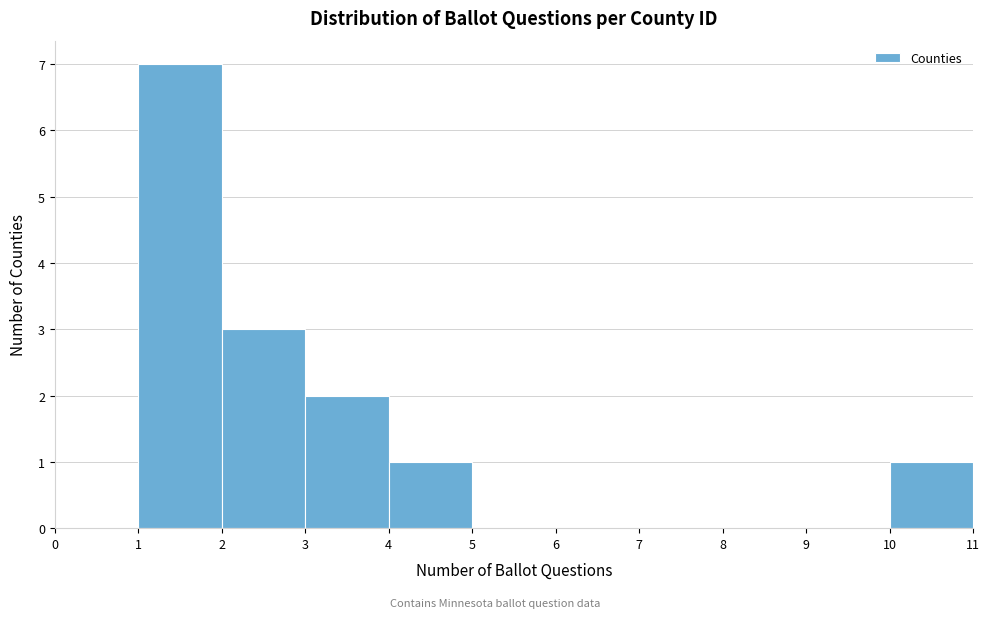

Reading left to right, list every bar in this chart as the range it spans on the x-axis followed by its height. The values are not printed on the chart, so give them approximately, as read against the axis.

0 to 1: 0
1 to 2: 7
2 to 3: 3
3 to 4: 2
4 to 5: 1
5 to 6: 0
6 to 7: 0
7 to 8: 0
8 to 9: 0
9 to 10: 0
10 to 11: 1